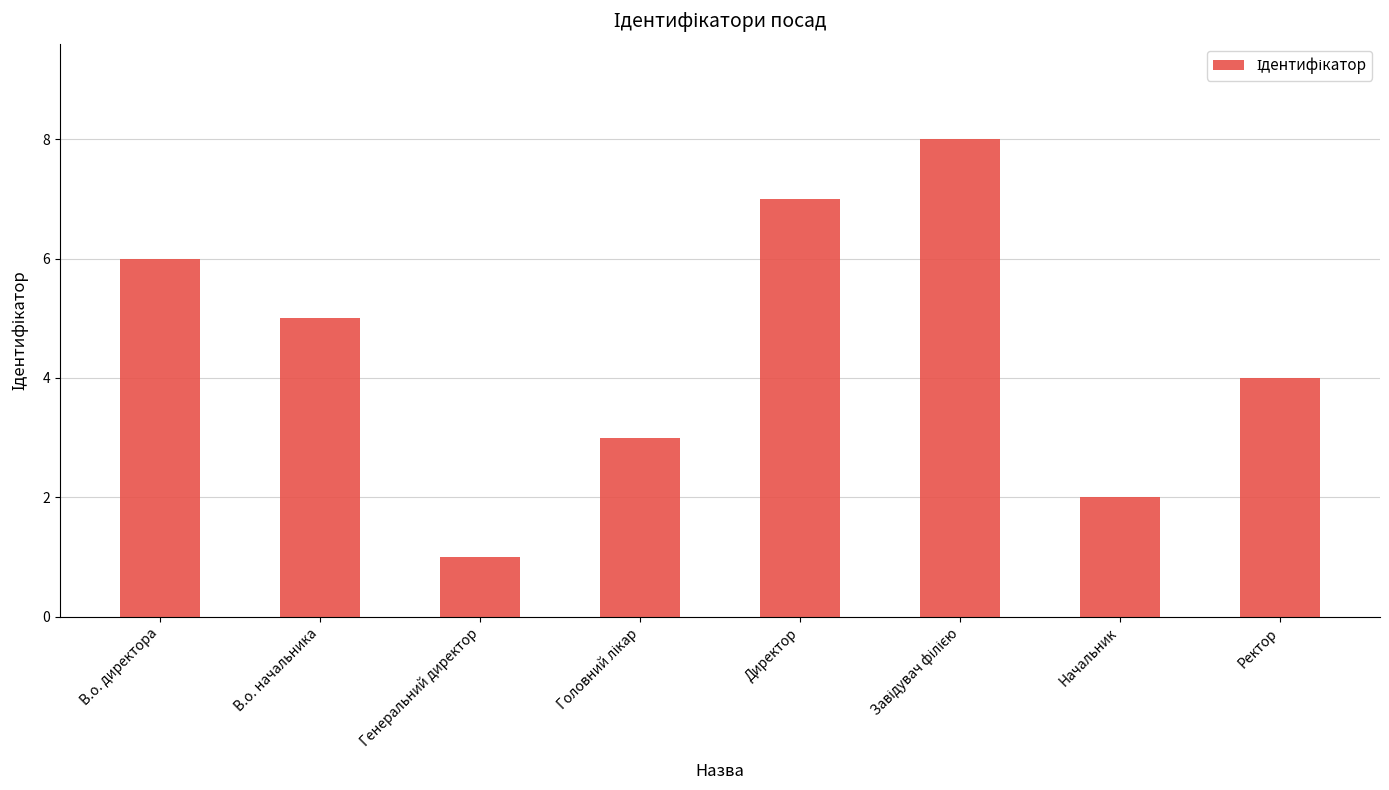

What is the difference between the maximum and minimum values?

7